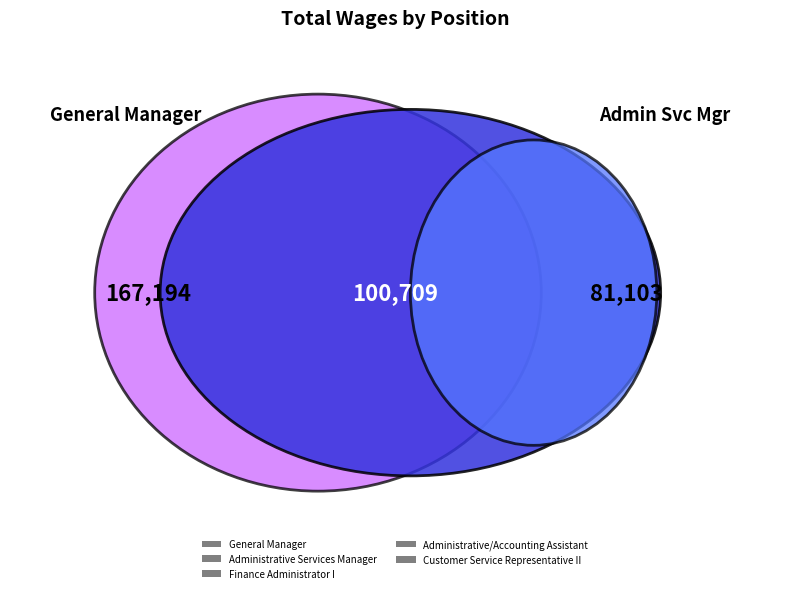

How many segments does this pie chart have?

5